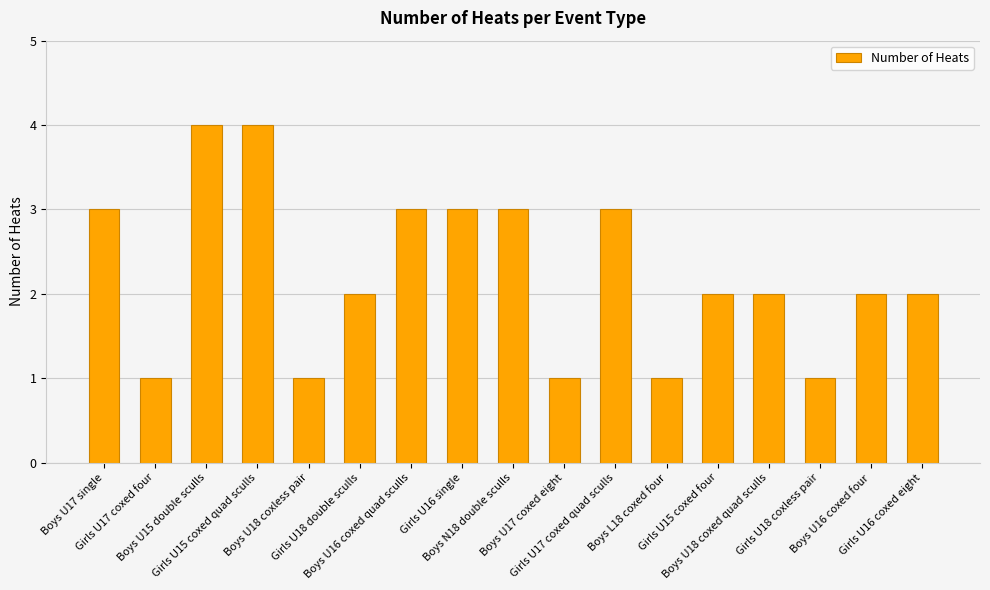

The value at Girls U18 coxless pair is 1. True or false?

True